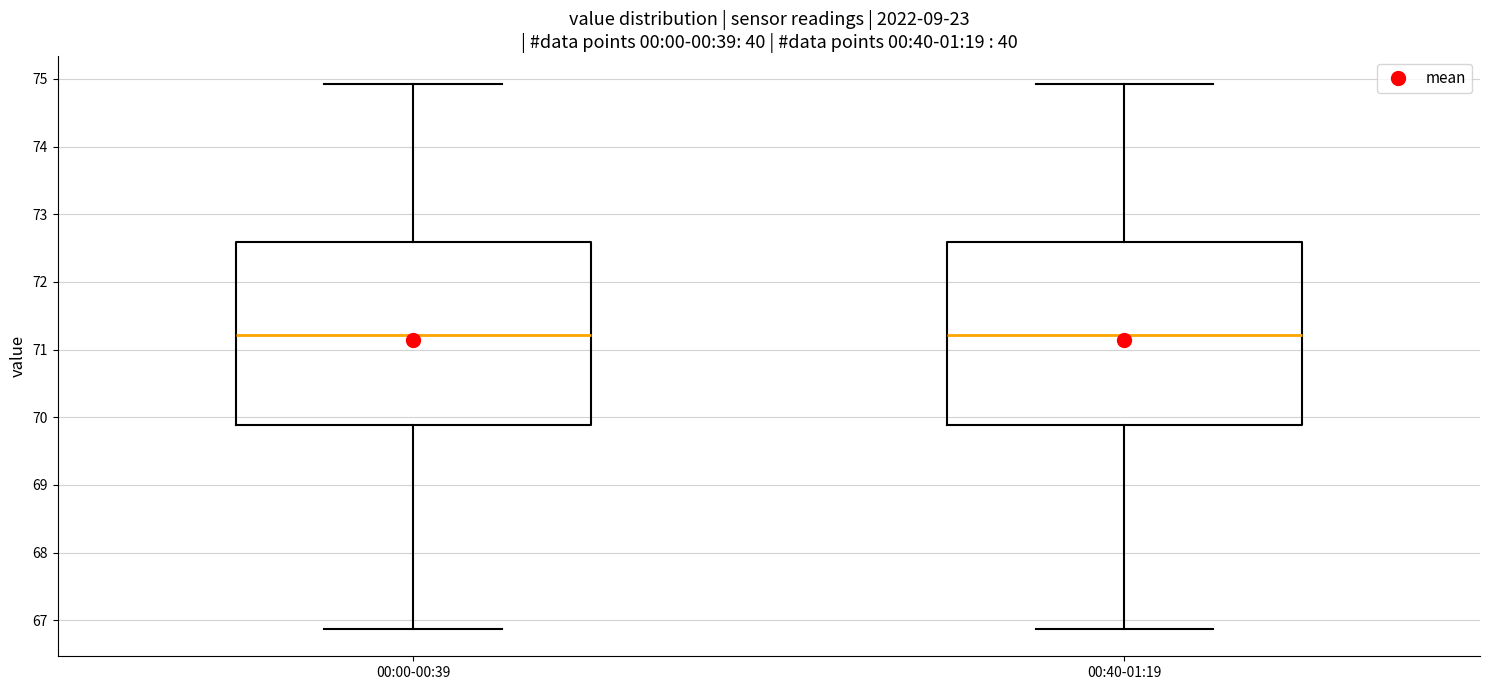

Reading left to right, read every box against the y-axis: the position of its median line, the range the box covers, and the ends of its whiskers. The values are not printed on the chart, so give them approximately, as read against the axis.

00:00-00:39: median 71.2, box 69.9 to 72.6, whiskers 66.9 to 74.9
00:40-01:19: median 71.2, box 69.9 to 72.6, whiskers 66.9 to 74.9